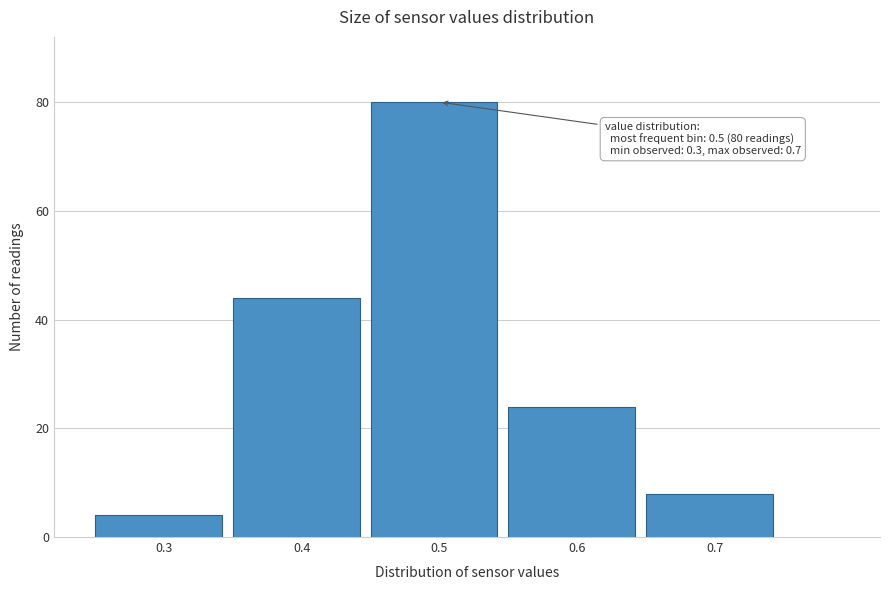

Over which range of the x-axis is the bar tallest?

0.45 to 0.55